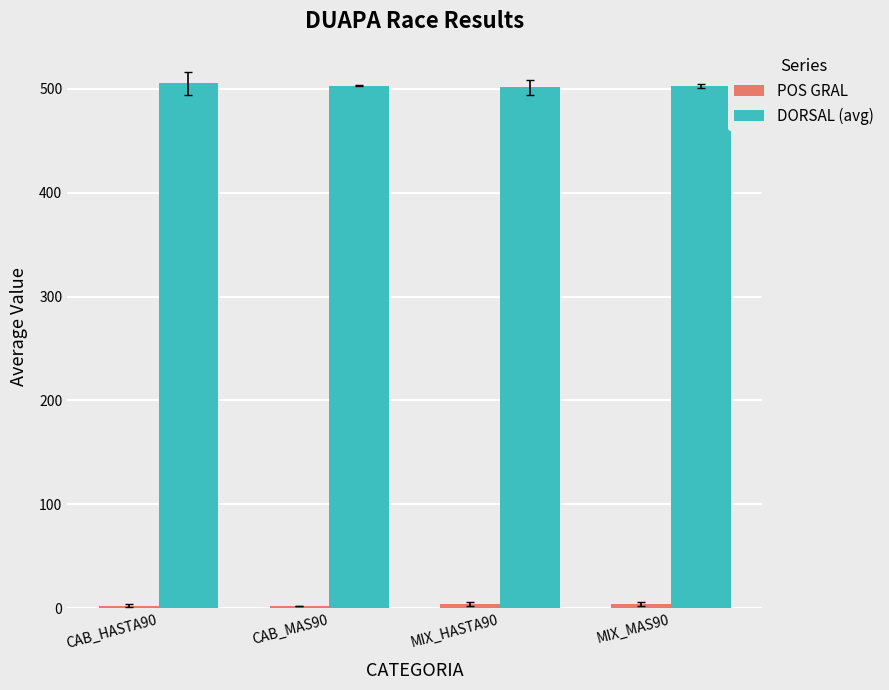

What is the smallest value displayed?

2.0